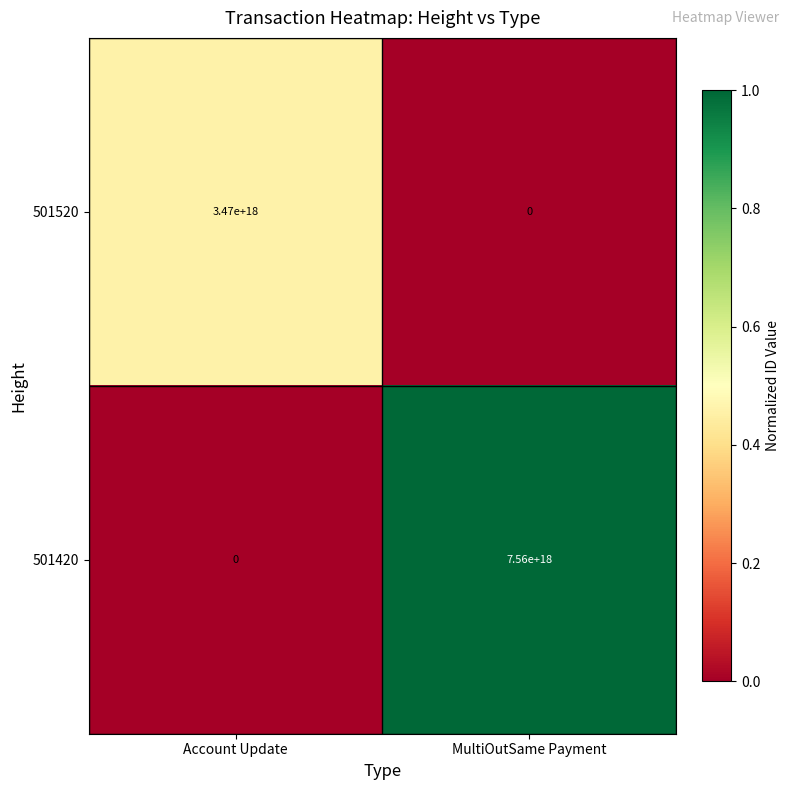

At which label is 501420 closest to 3780000000000000000?

Account Update